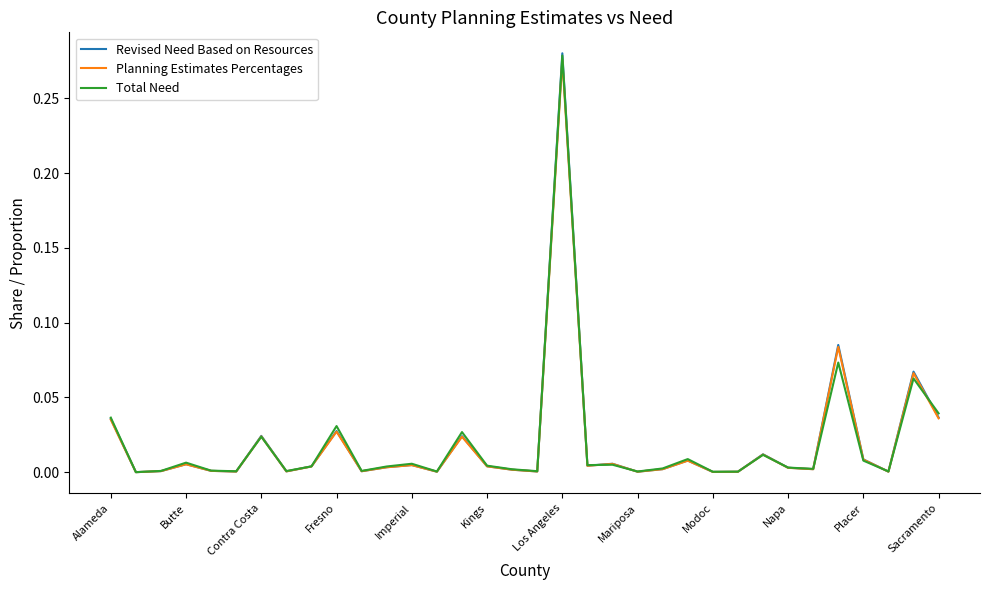

Rank the series by their average value, from highest to lowest.

Revised Need Based on Resources, Total Need, Planning Estimates Percentages